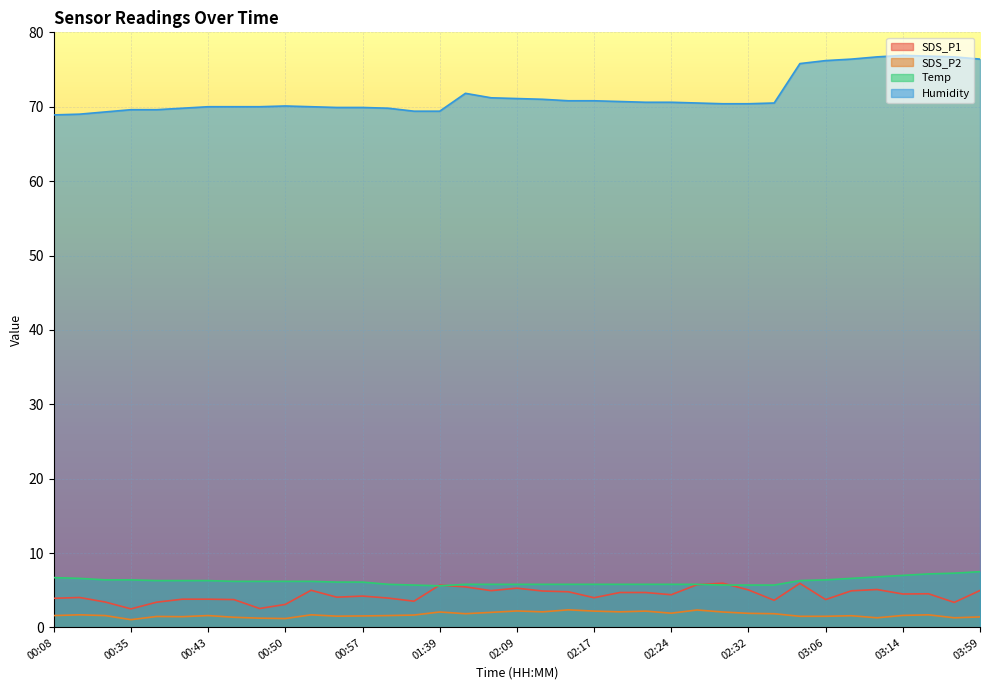

The SDS_P1 series shows 1.0 at 00:57. True or false?

False